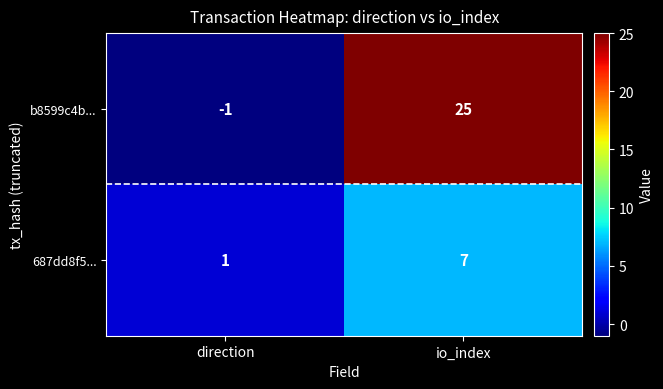

List the series in order of their peak value, highest first.

b8599c4b..., 687dd8f5...